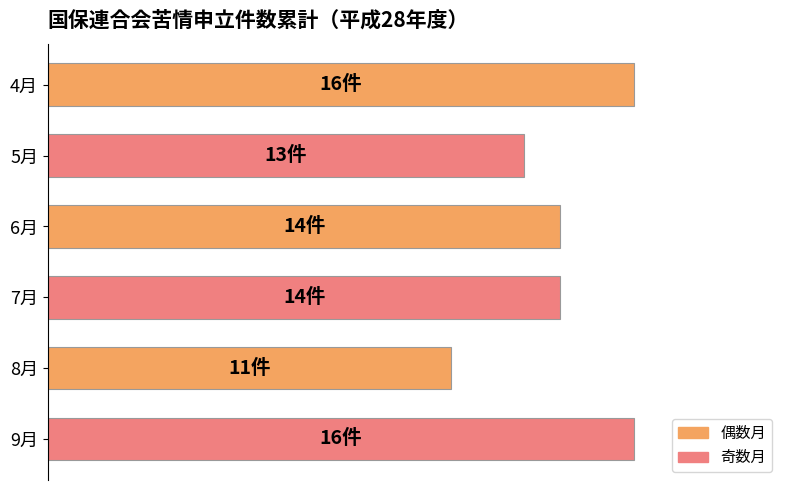

At which category does the chart reach its minimum across all series?

8月